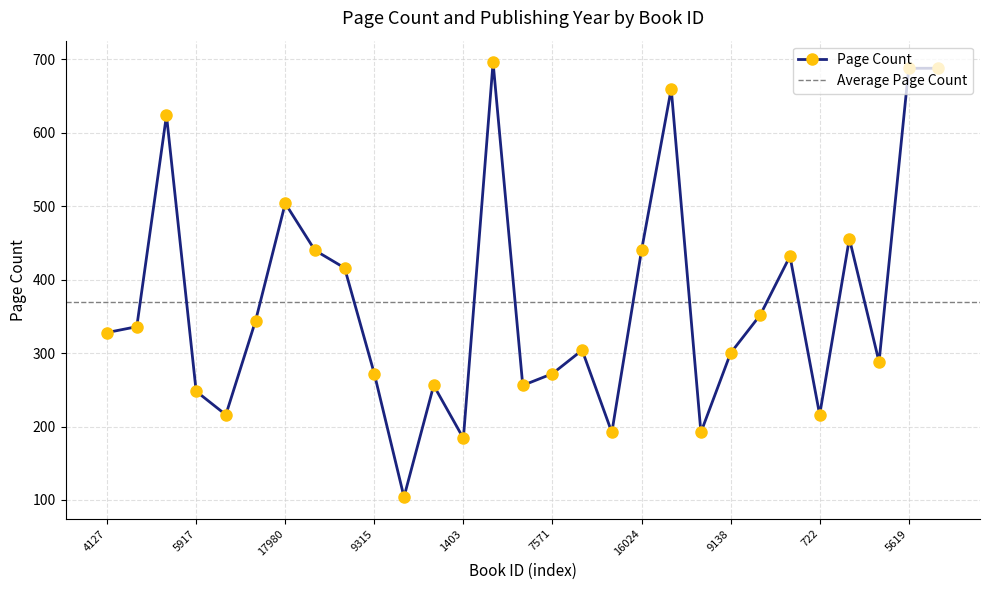

List the labels in order of value, largest first.

12940, 5619, 5620, 6299, 8727, 17980, 12498, 4178, 16024, 9156, 4179, 11703, 17210, 20235, 4127, 12696, 9138, 14553, 9315, 7571, 3193, 1935, 5917, 15666, 722, 15768, 16027, 1403, 14445